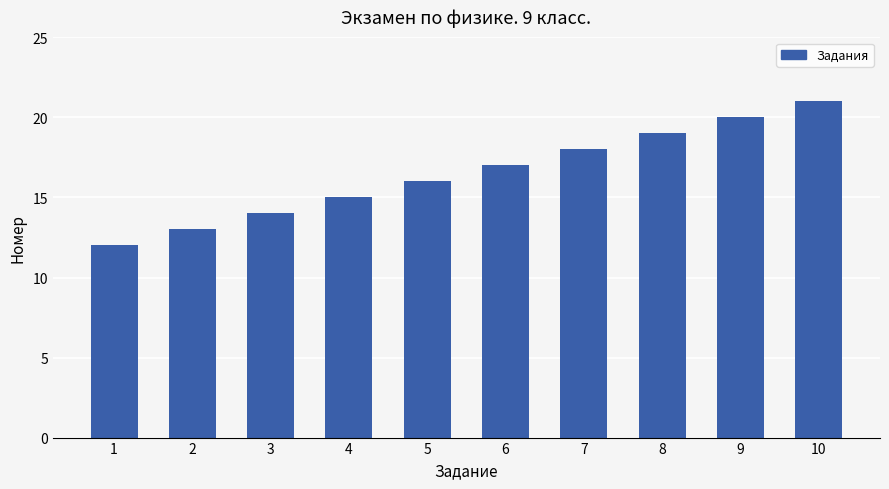

Reading left to right, extract all data points from this chart.

12	13	14	15	16	17	18	19	20	21